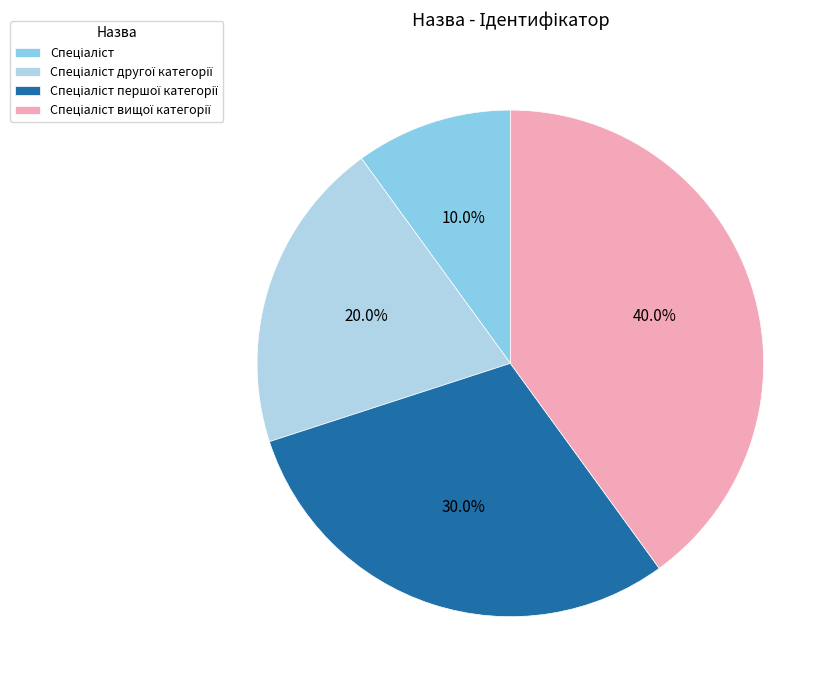

How many slices are in this pie chart?

4